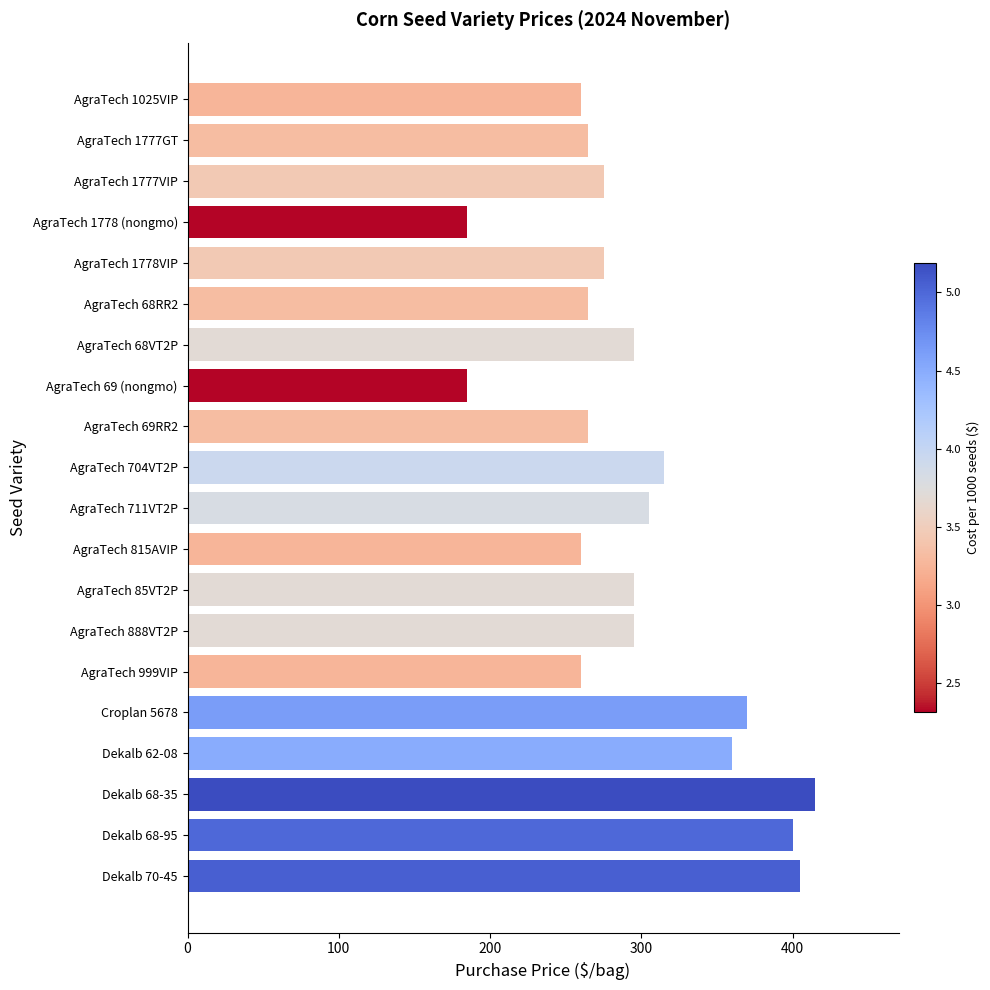

Reading bottom to top, extract all data points from this chart.

405	400	415	360	370	260	295	295	260	305	315	265	185	295	265	275	185	275	265	260